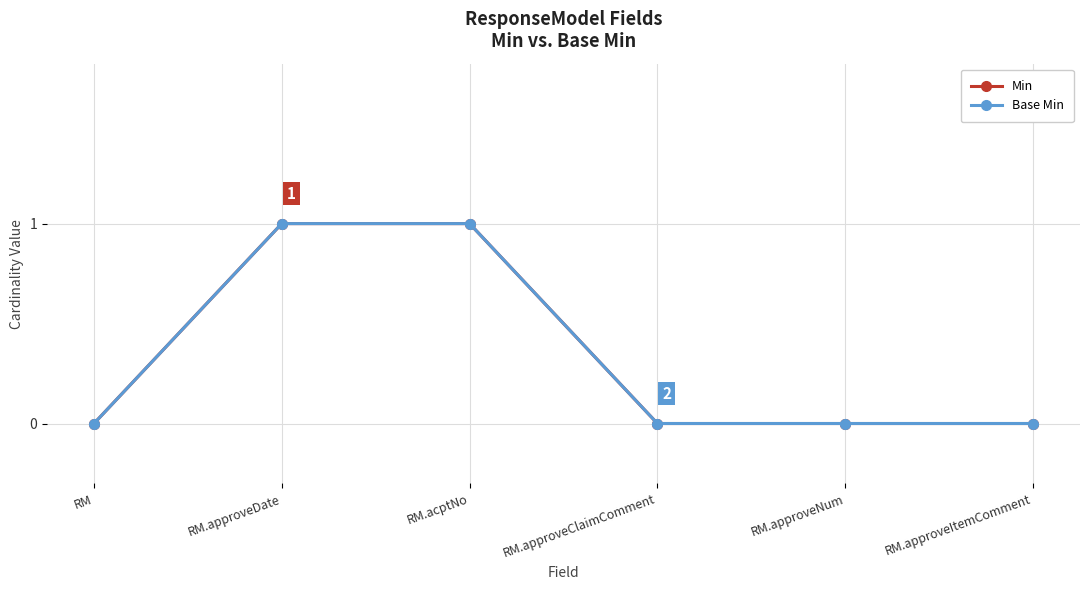

At which label is Base Min closest to 0?

RM